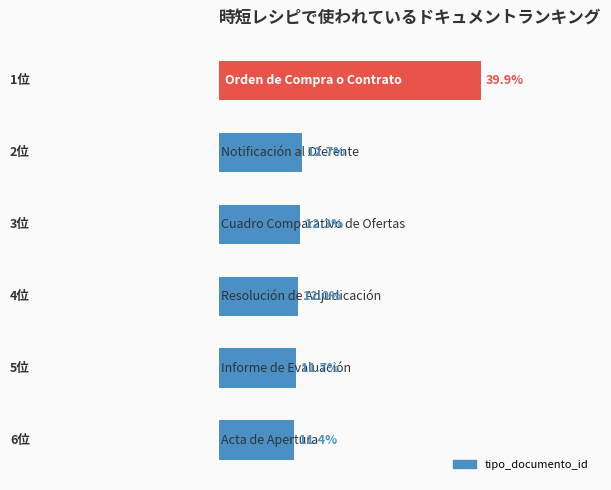

Are the bars horizontal?

Yes